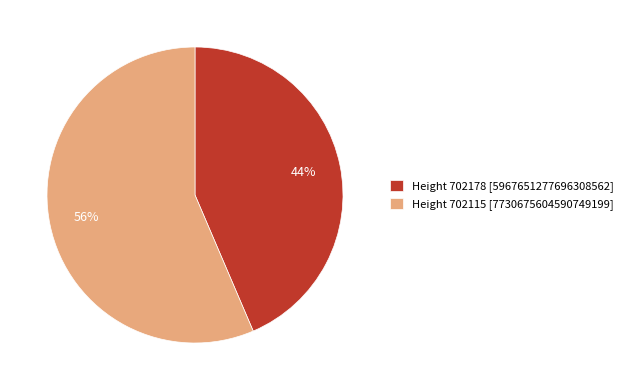

To the nearest percent, what is the average slice percentage?

50%